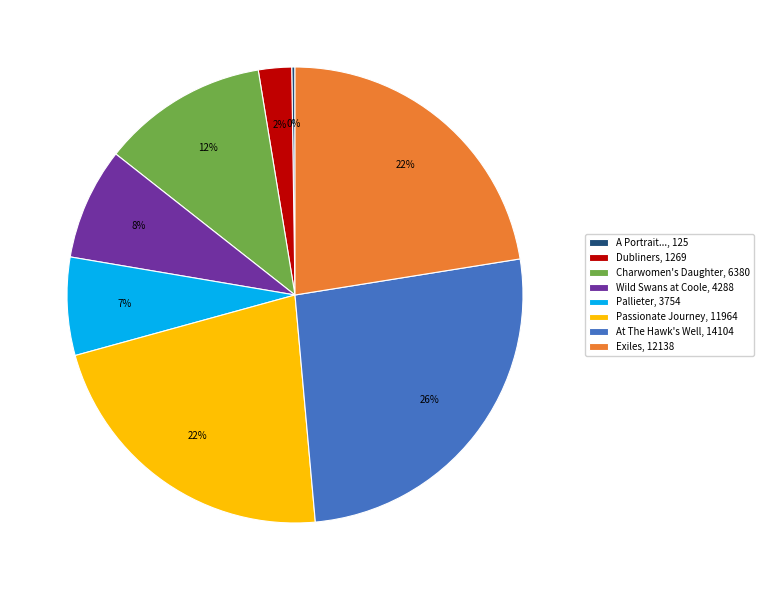

To the nearest percent, what is the average slice percentage?

12%